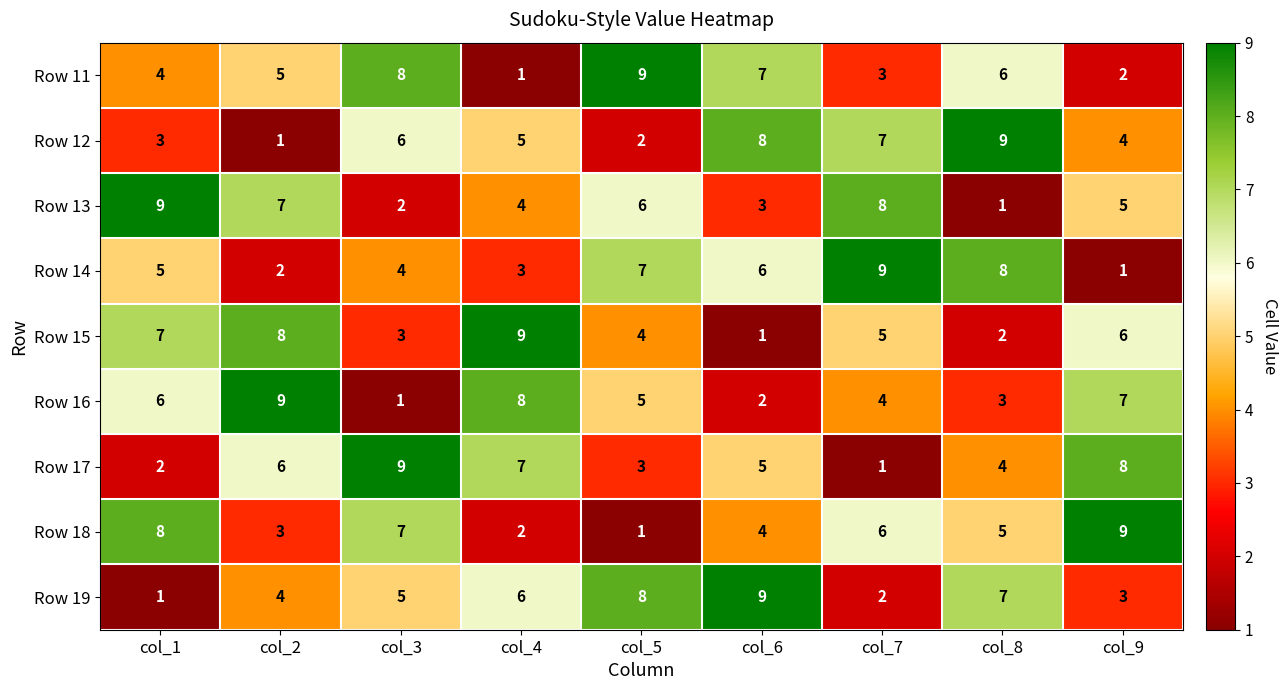

How many data points in Row 11 are less than 5?

4